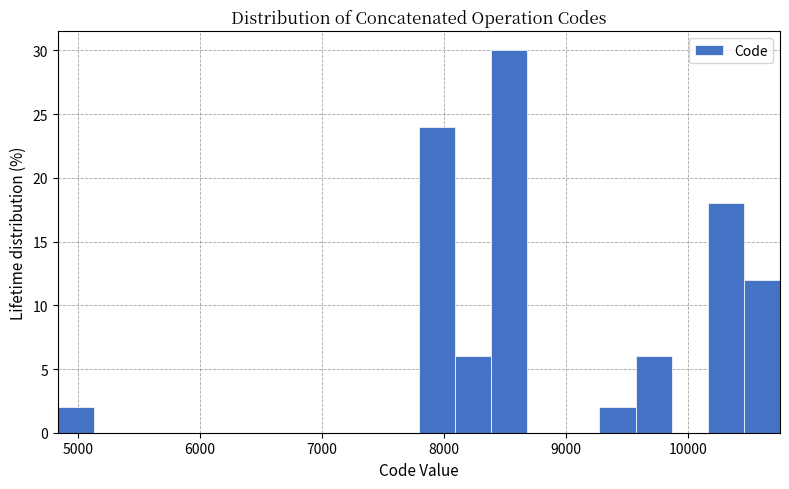

Read against the x-axis, roughly where is the centre of the tallest bar?

8500